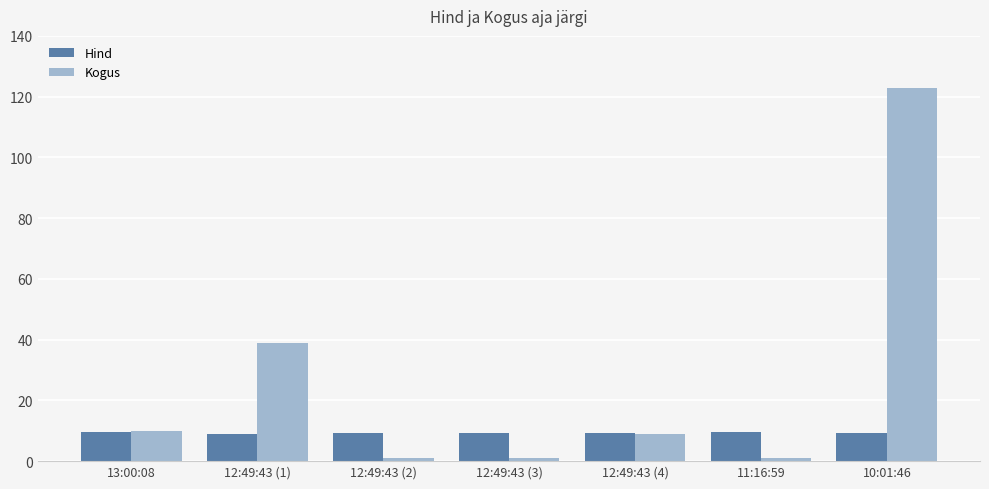

Rank the series at 10:01:46 from highest to lowest value.

Kogus, Hind